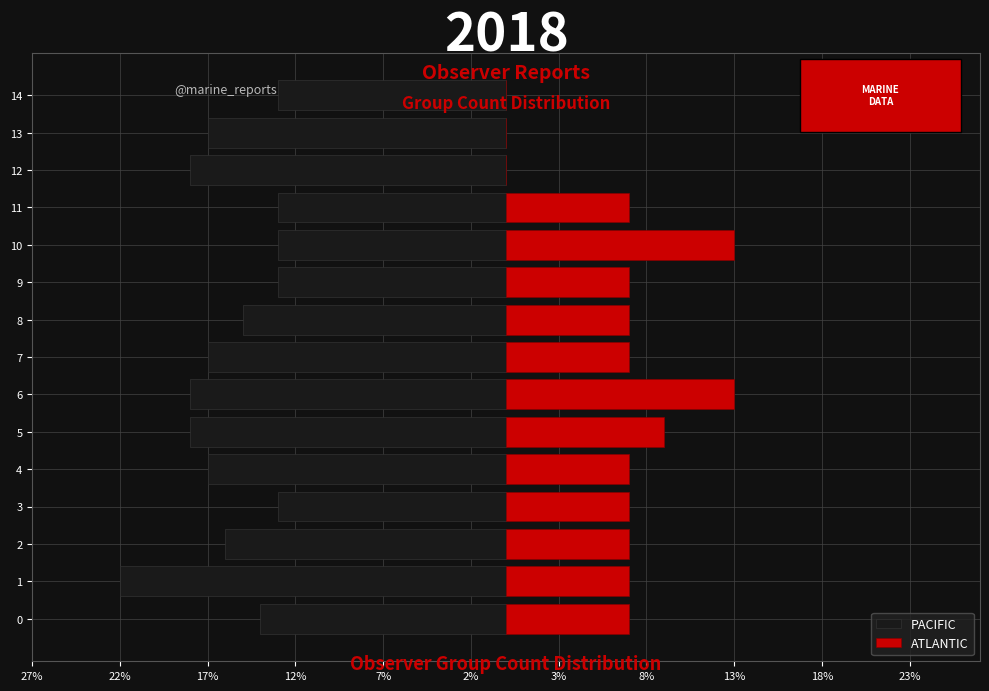

Reading right to left, extract all data points from this chart.

PACIFIC: -13	-17	-18	-13	-13	-13	-15	-17	-18	-18	-17	-13	-16	-22	-14
ATLANTIC: 0	0	0	7	13	7	7	7	13	9	7	7	7	7	7